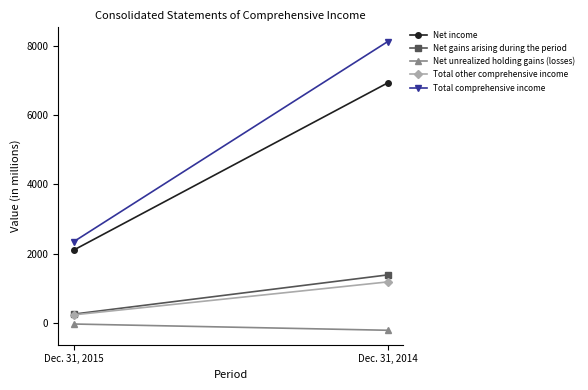

Which has a higher value, Dec. 31, 2015 or Dec. 31, 2014?

Dec. 31, 2014